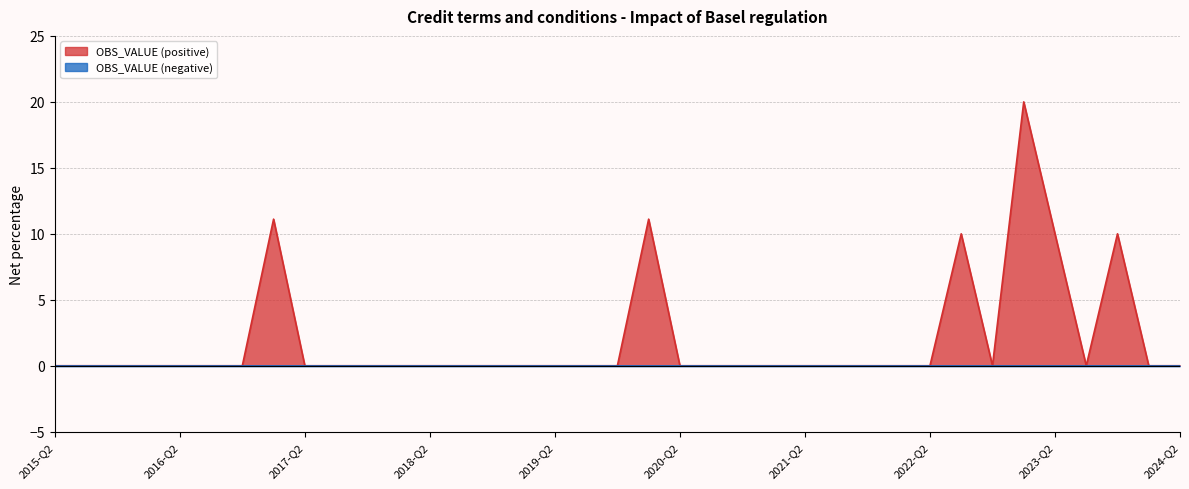

Which has a higher value, 2020-Q4 or 2021-Q2?

2020-Q4